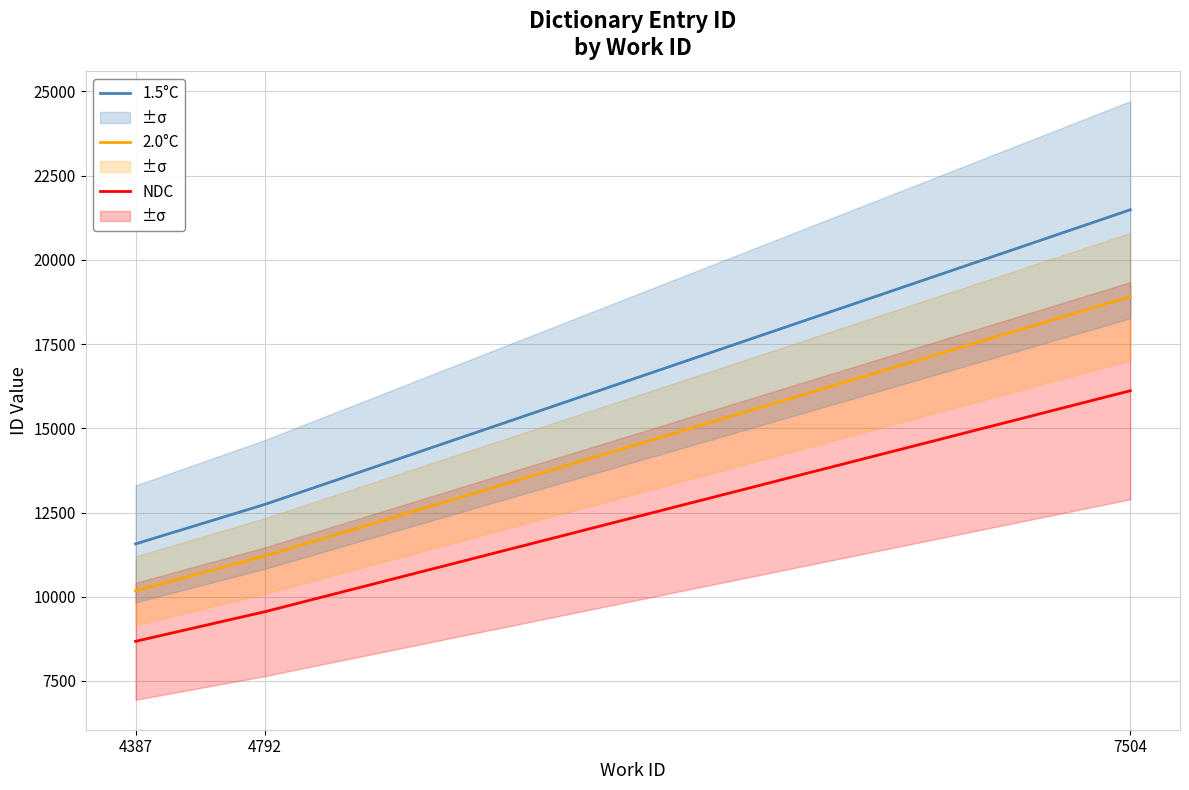

What is the value of the NDC point at the 2nd from the left?

9555.0